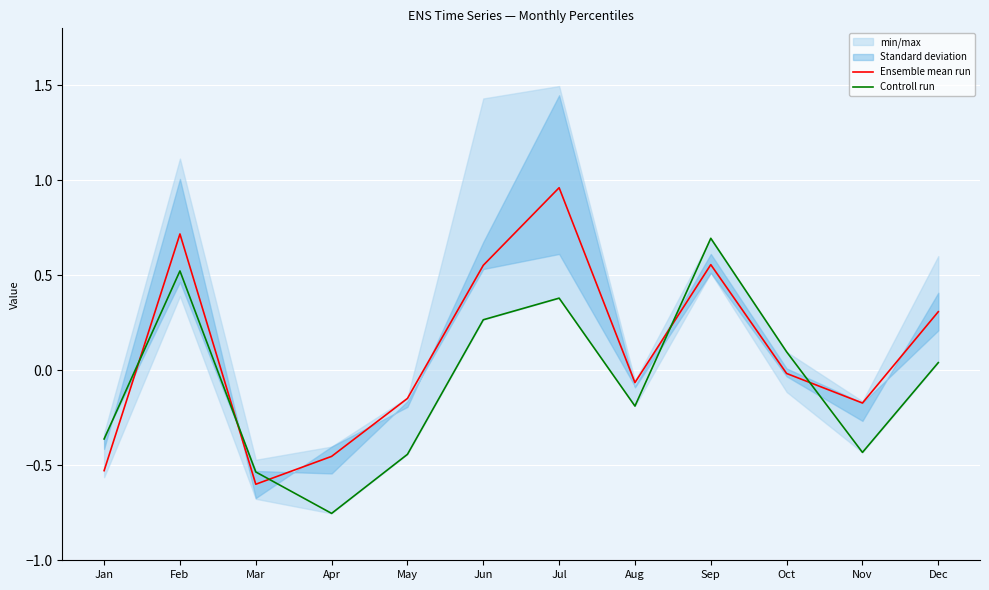

At how many categories does at least one series exceed 0?

6